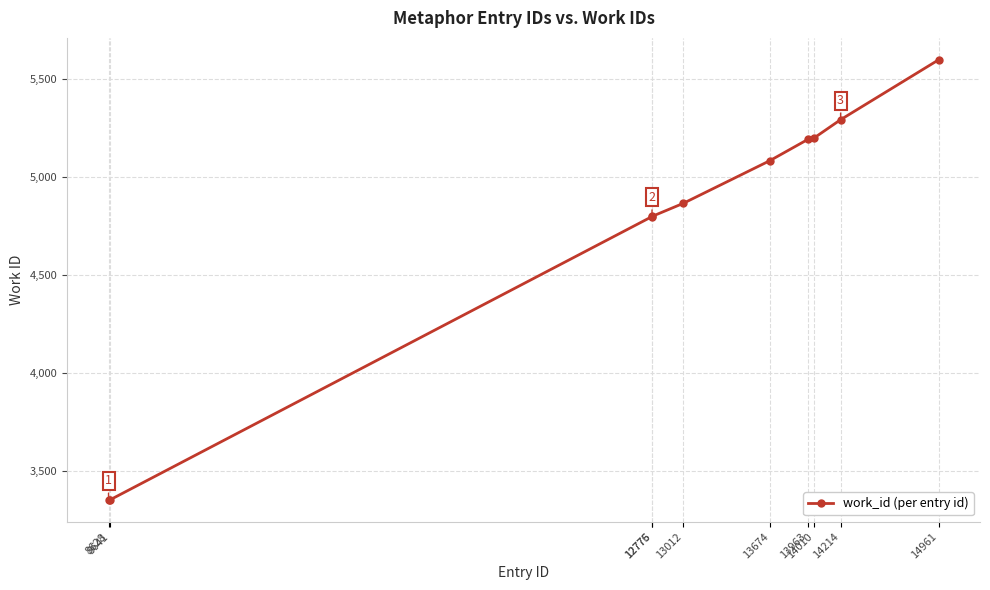

True or false: the data has more than 2 interior local peaks.

False